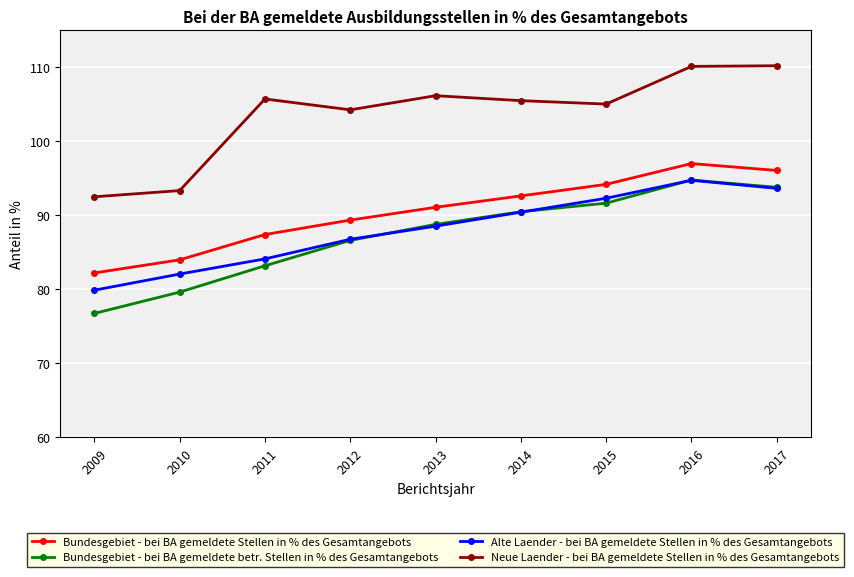

Is the value of Alte Laender - bei BA gemeldete Stellen in % des Gesamtangebots at 2014 greater than the value of Neue Laender - bei BA gemeldete Stellen in % des Gesamtangebots at 2016?

No